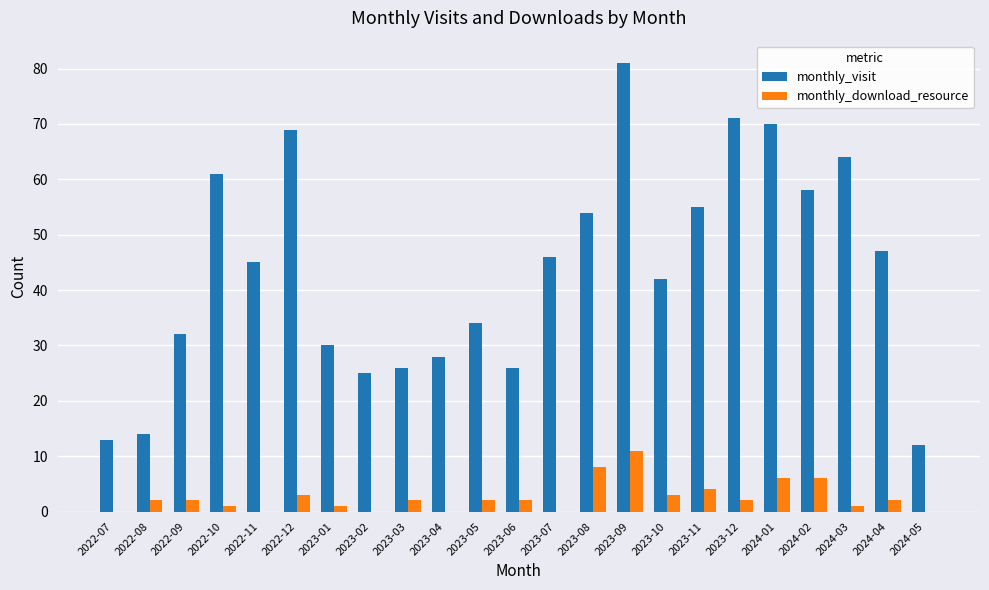

Is it true that monthly_download_resource equals 0 at 2023-04?

True